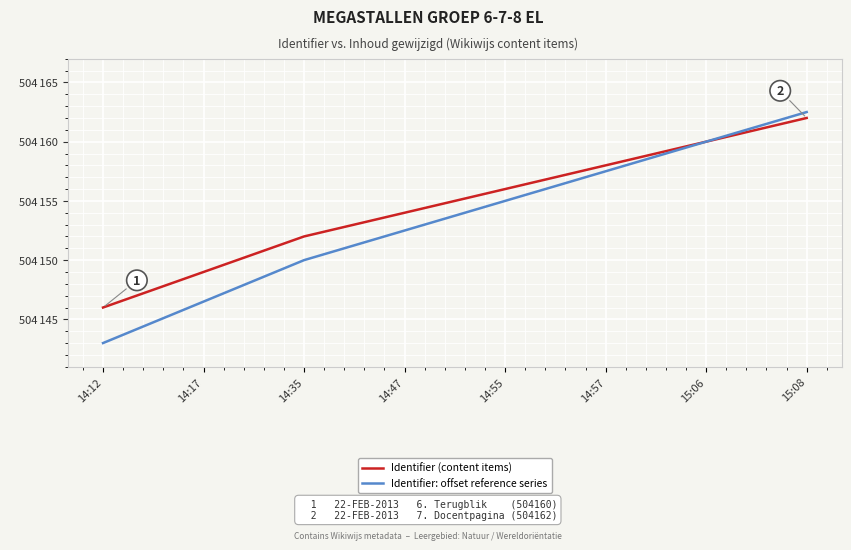

List the series in order of their overall mean, highest first.

Identifier (content items), Identifier: offset reference series